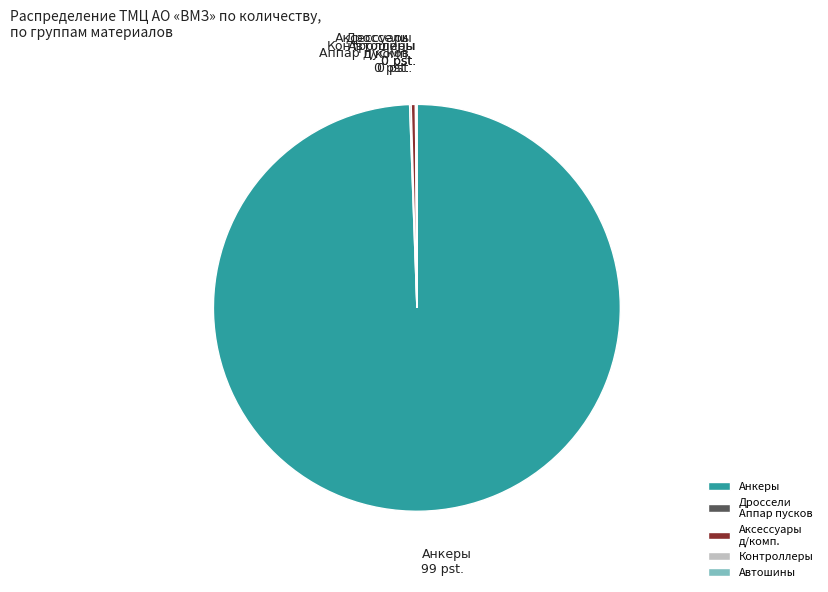

Which slice represents more than half of the pie?

Анкеры